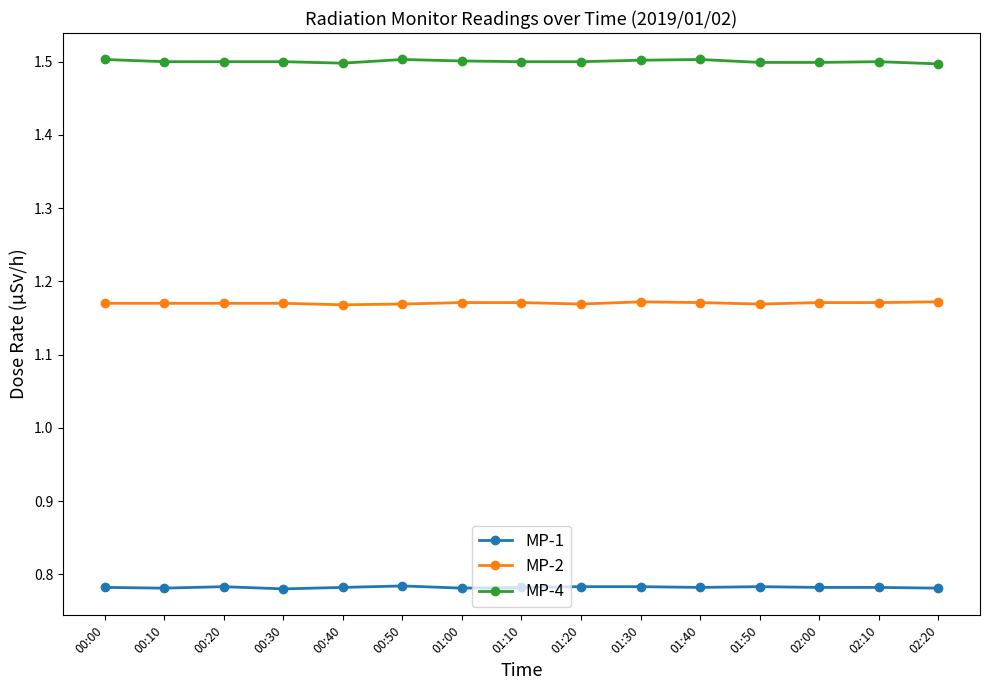

What is the spread (max minus min) of values at 02:00?

0.7